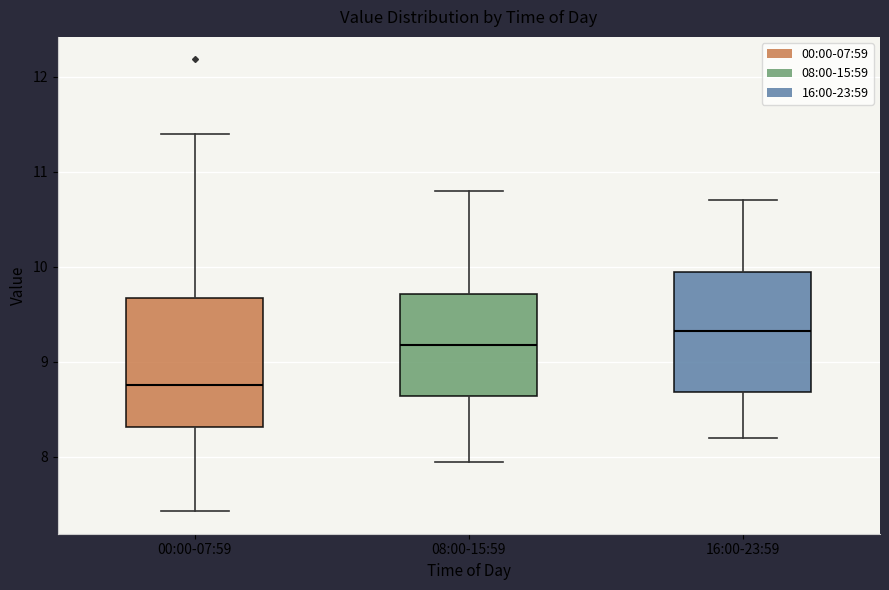

Which box's median line is the highest?

16:00-23:59